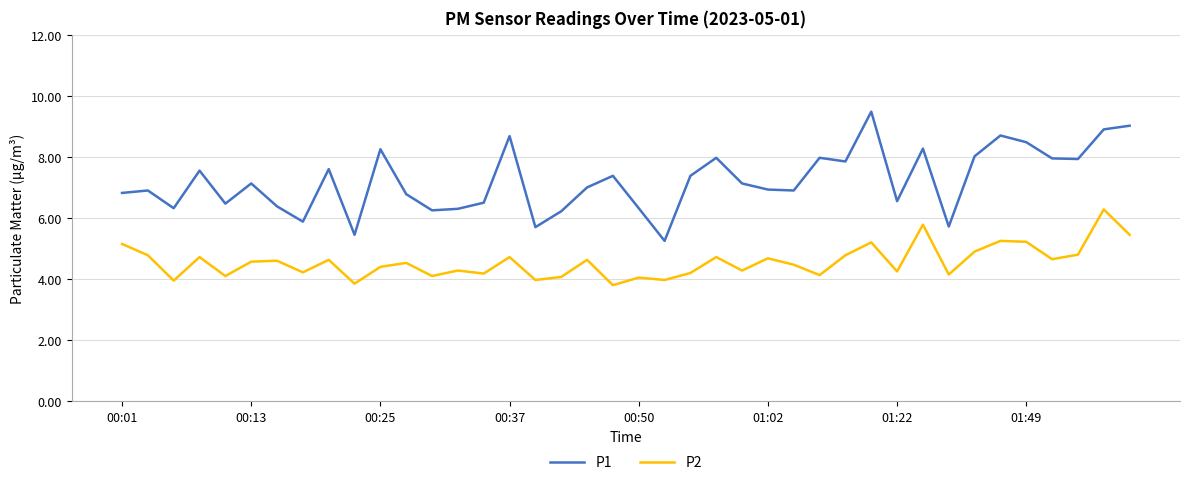

What is the difference between the maximum and second lowest values in the P1 series?

4.0